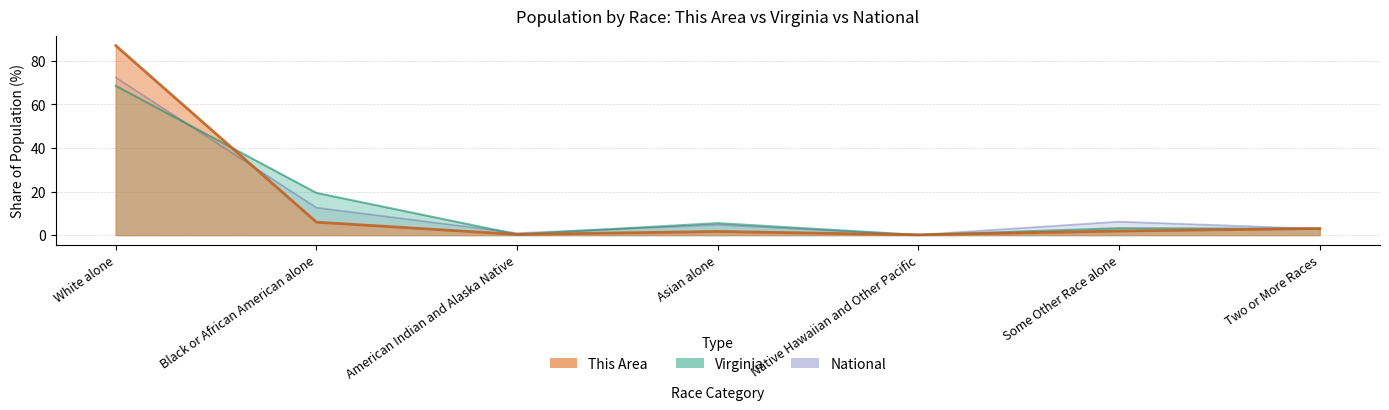

Where is the first local maximum for This Area?

Asian alone